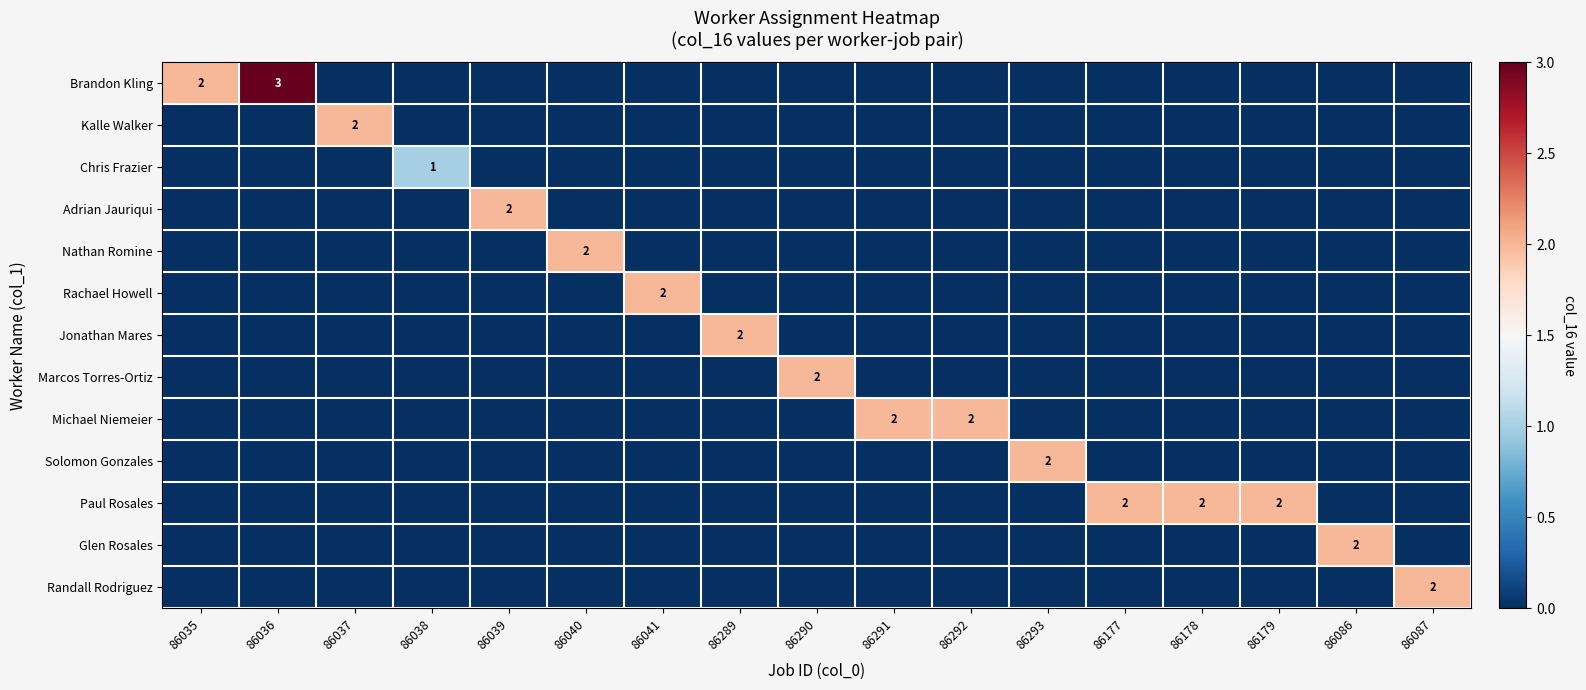

Which series has the largest range (max minus min)?

Brandon Kling